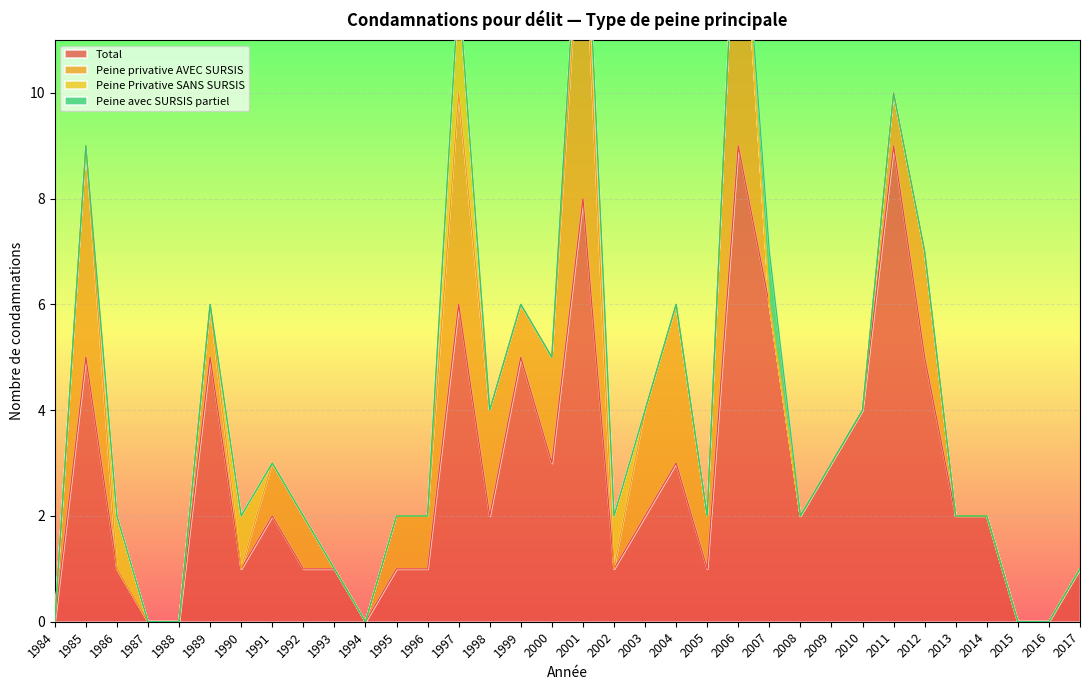

Reading right to left, transcribe all the data shown in this chart.

Total: 1	0	0	2	2	5	9	4	3	2	6	9	1	3	2	1	8	3	5	2	6	1	1	0	1	1	2	1	5	0	0	1	5	0
Peine privative AVEC SURSIS: 0	0	0	0	0	2	1	0	0	0	0	6	1	3	2	0	6	2	1	2	4	1	1	0	0	1	1	0	1	0	0	0	4	0
Peine Privative SANS SURSIS: 0	0	0	0	0	0	0	0	0	0	0	0	0	0	0	1	1	0	0	0	2	0	0	0	0	0	0	1	0	0	0	1	0	0
Peine avec SURSIS partiel: 0	0	0	0	0	0	0	0	0	0	1	0	0	0	0	0	0	0	0	0	0	0	0	0	0	0	0	0	0	0	0	0	0	0